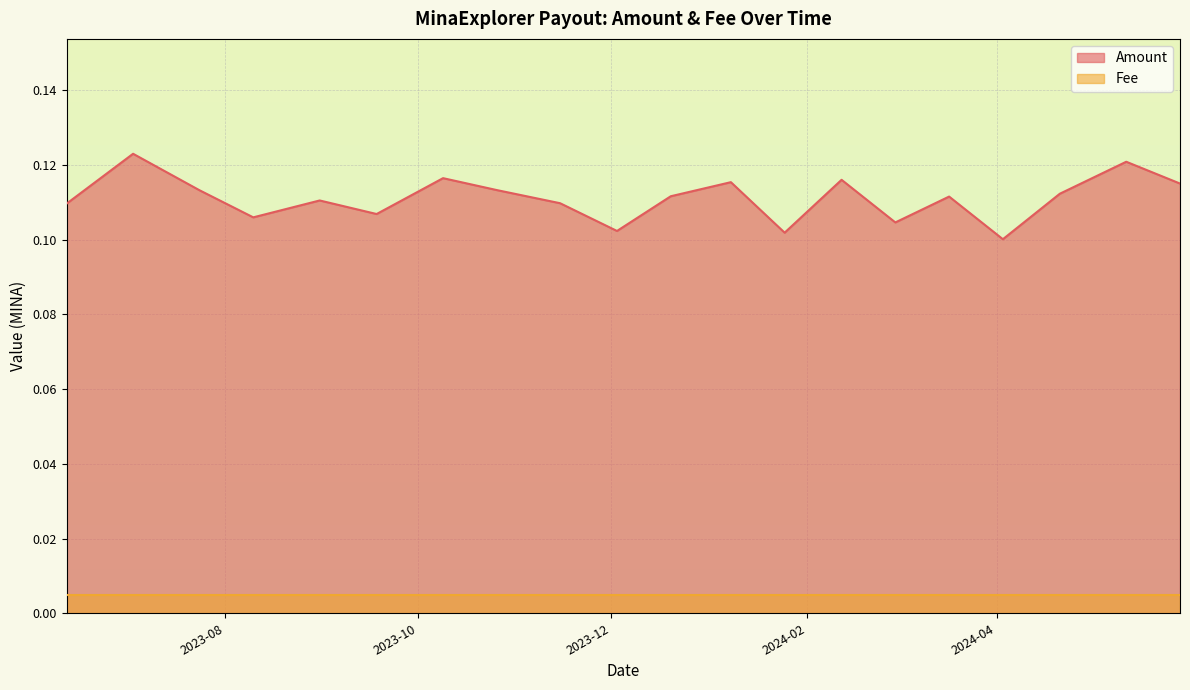

Read the value at 2023-06-12.

0.1